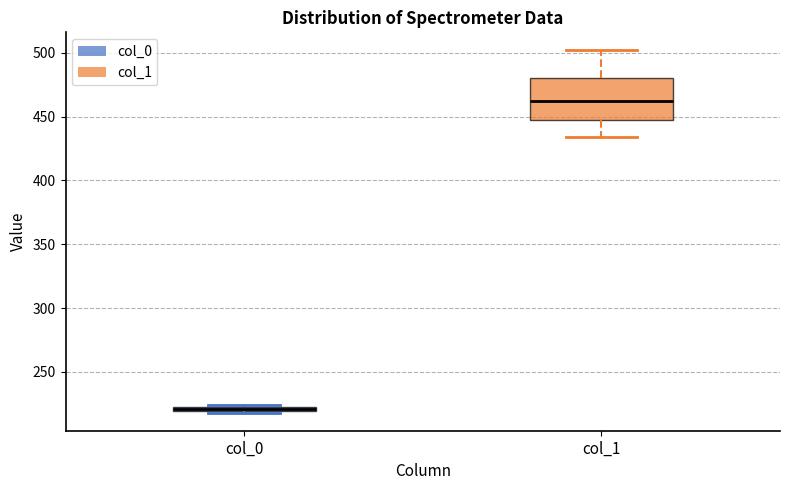

Which box is the tallest, from its lower edge to its upper edge?

col_1